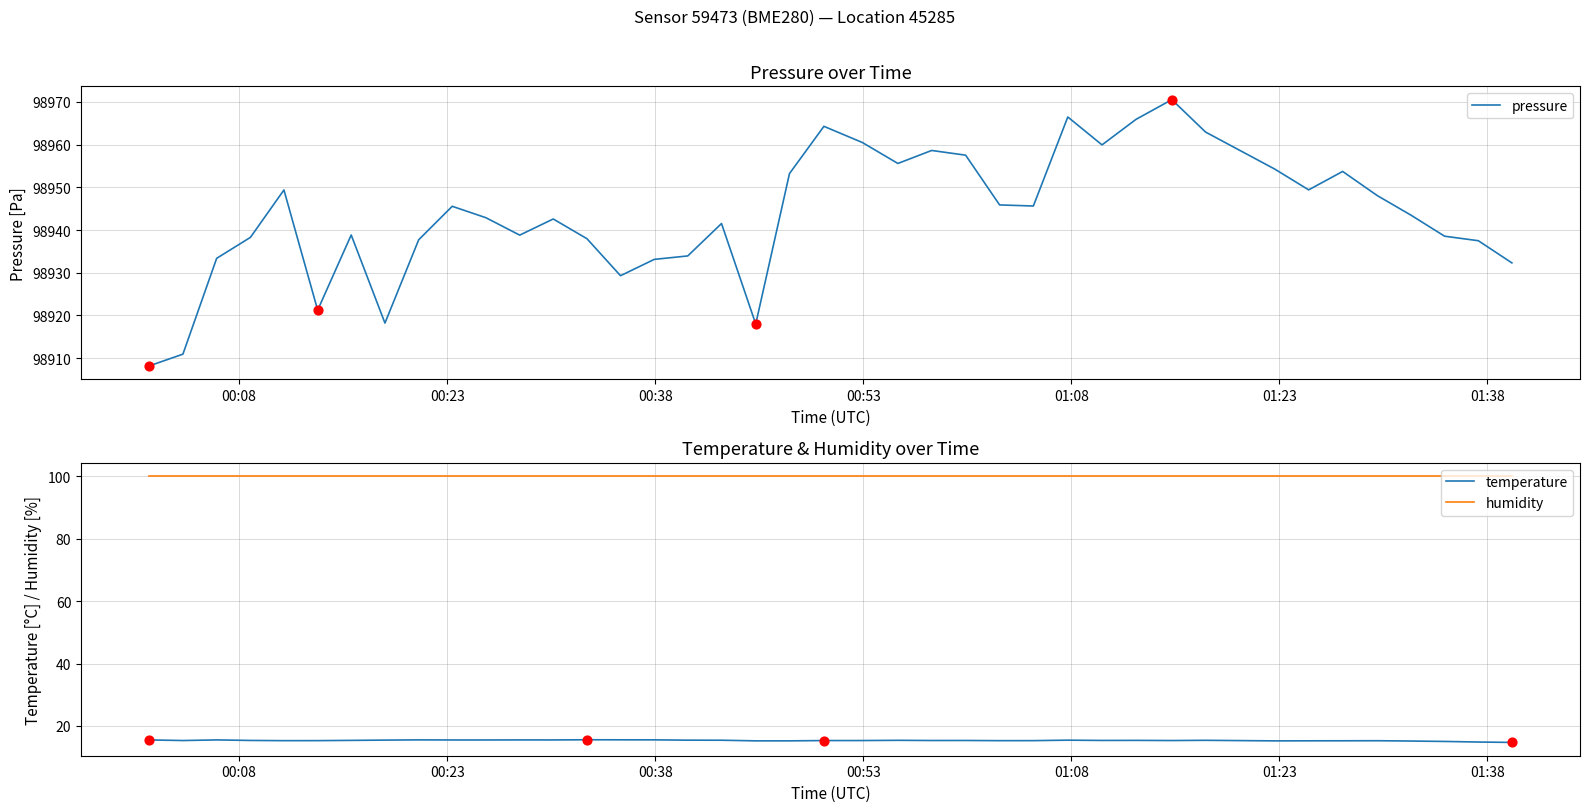

What are all the series names shown in the legend?

pressure, temperature, humidity